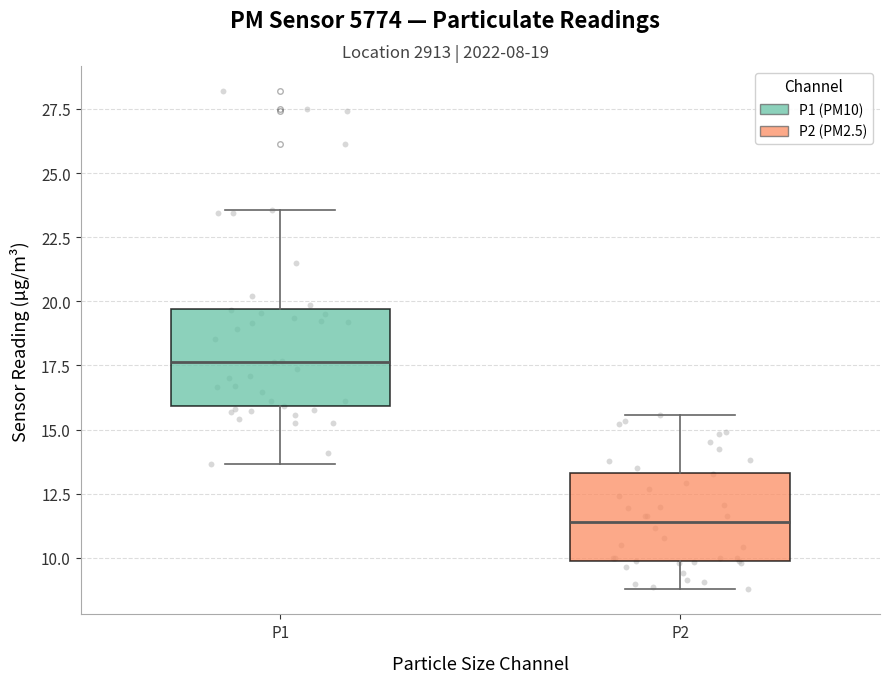

Reading left to right, transcribe this box plot: for each box, give where its median line is, the range the box spans, and where its two whiskers end, as read against the y-axis. The values are not printed on the chart, so give them approximately, as read against the axis.

P1: median 17.5, box 16.0 to 19.5, whiskers 13.5 to 23.5
P2: median 11.5, box 10.0 to 13.5, whiskers 9.0 to 15.5